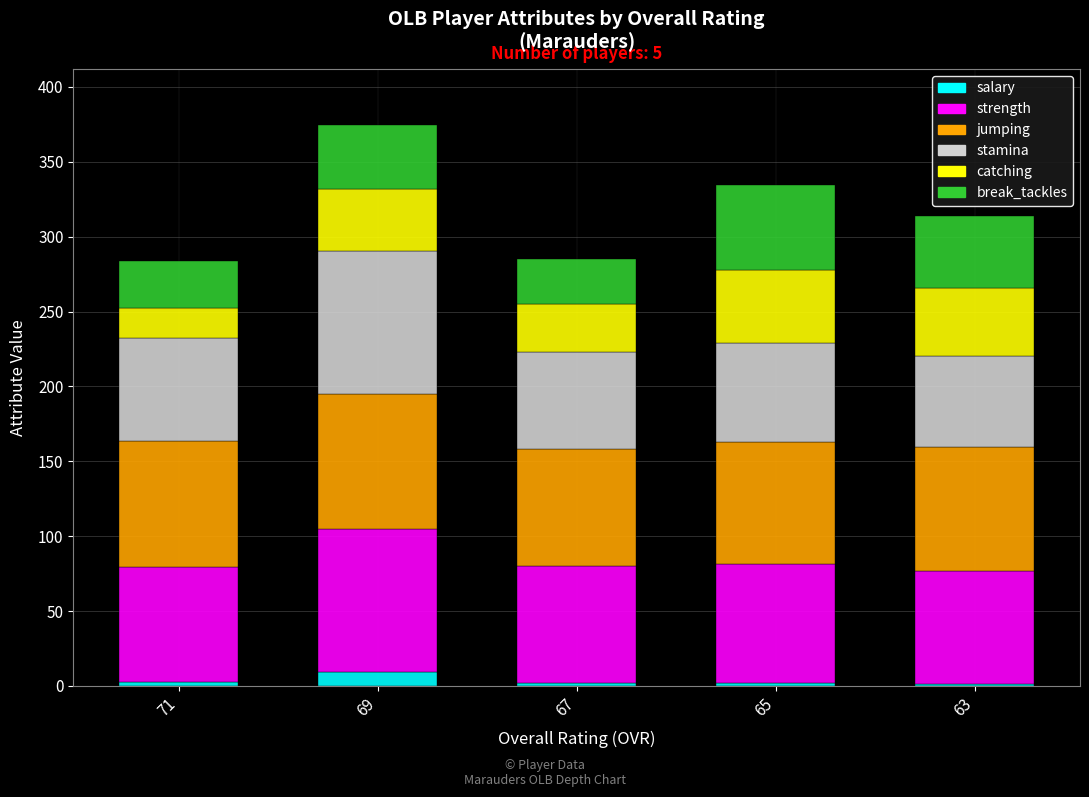

The salary series shows 1.7 at 65. True or false?

True